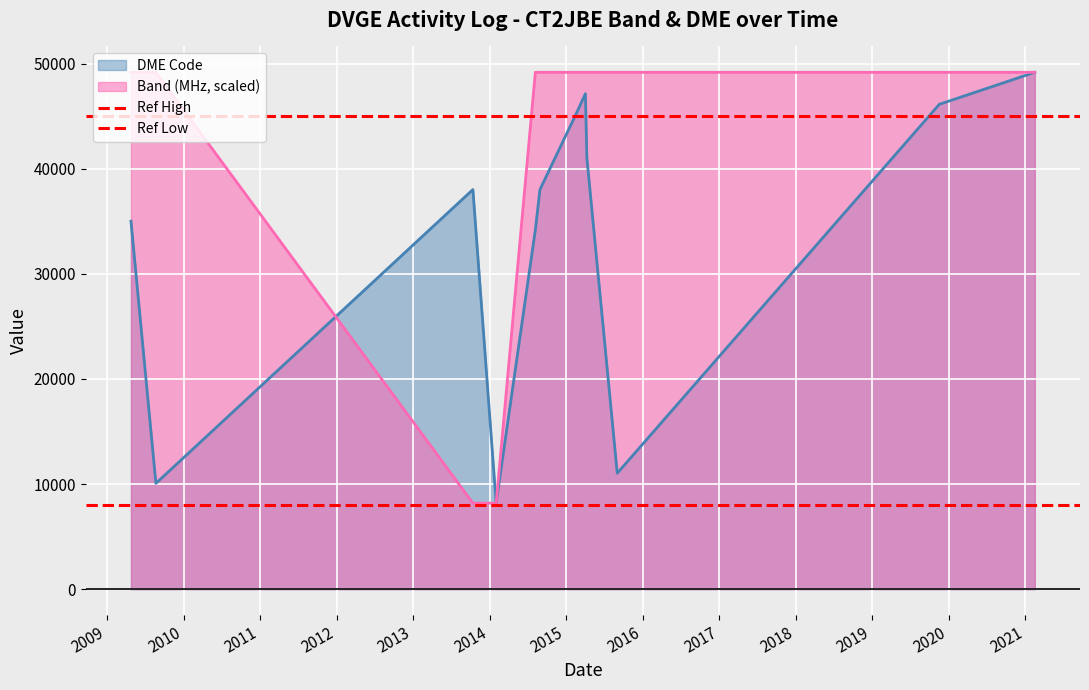

What is the average value of the Ref High series?

45000